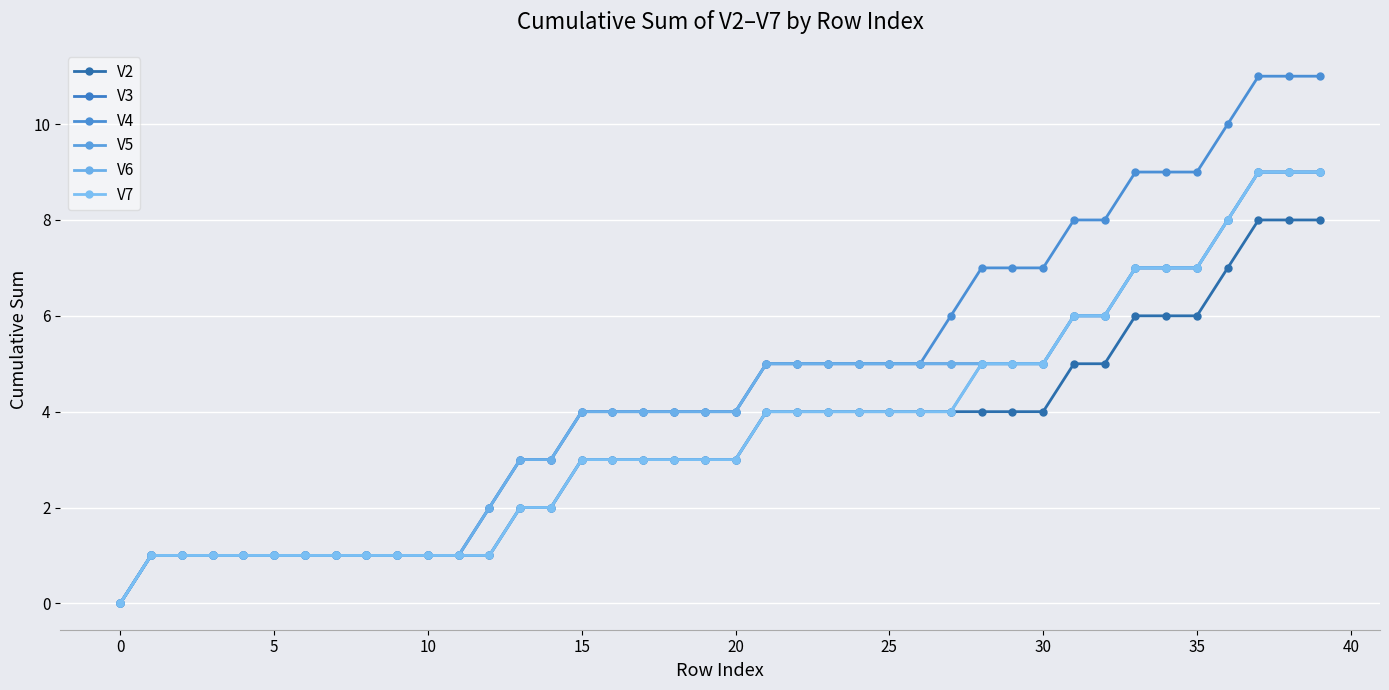

Does the chart have visible grid lines?

Yes